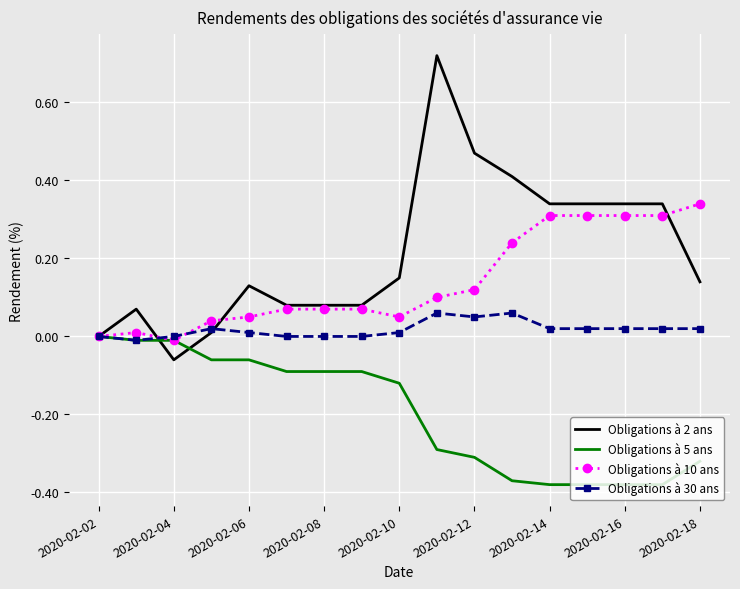

Which series has the largest total across all categories?

Obligations à 2 ans